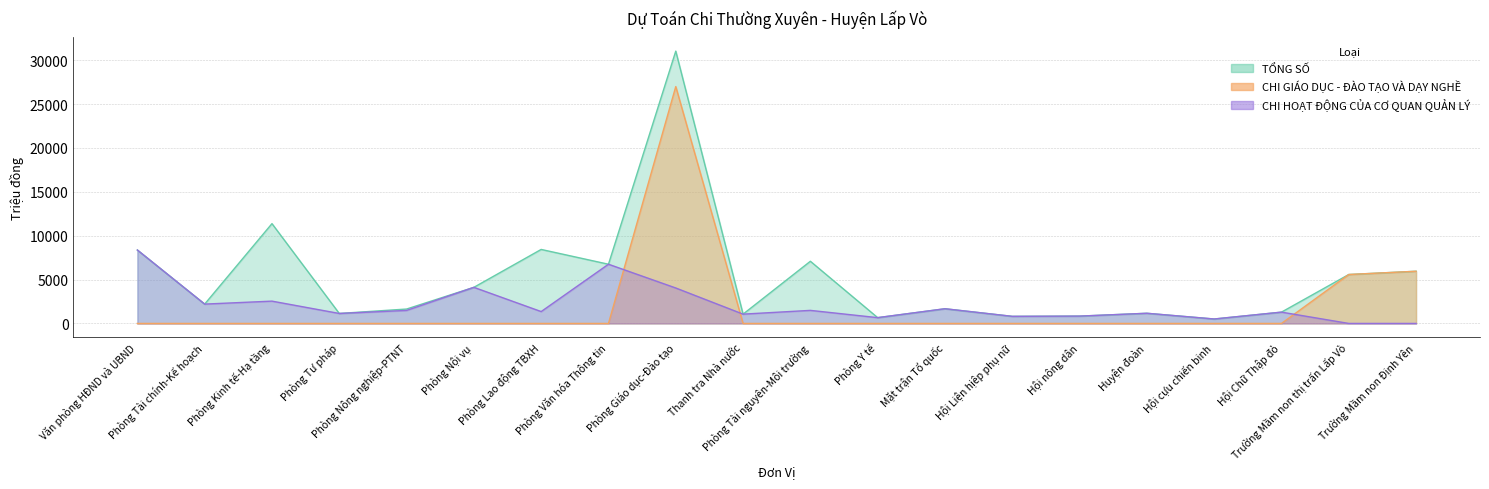

What is the sum of the CHI HOẠT ĐỘNG CỦA CƠ QUAN QUẢN LÝ values at Trường Mầm non Định Yên and Hội nông dân?

835.0